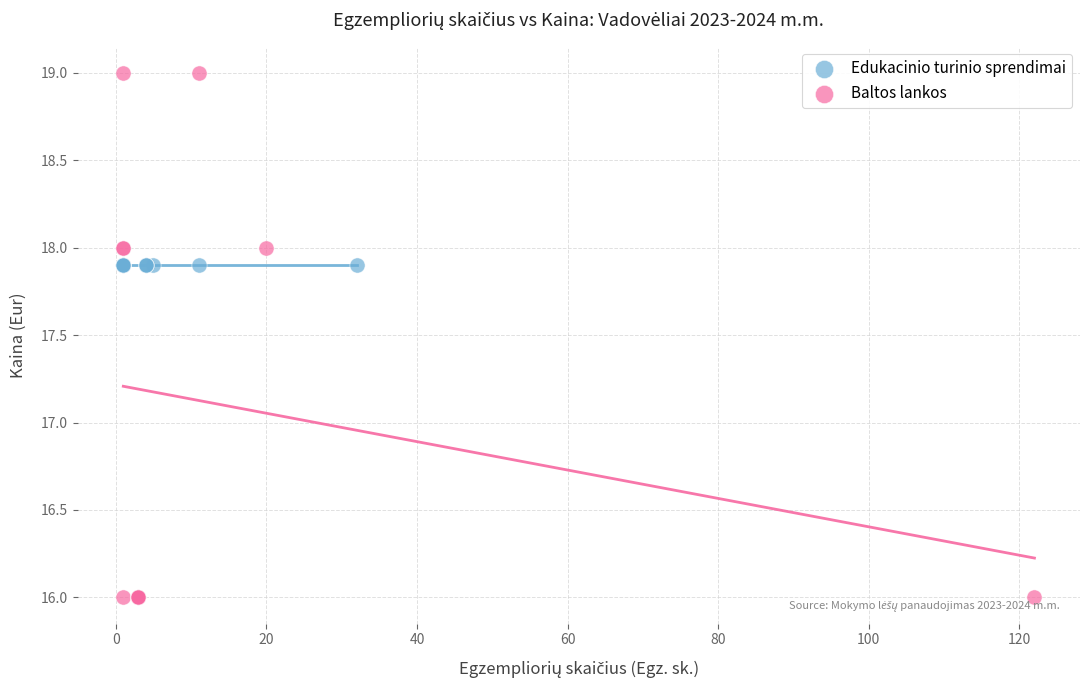

Which series contains the highest Y value?

Baltos lankos